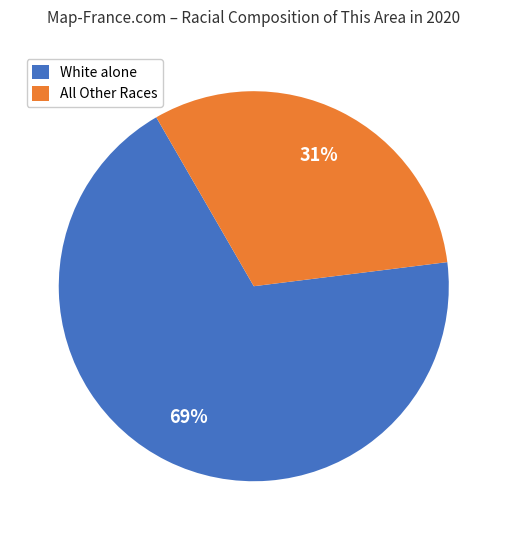

What percentage is the White alone slice, to the nearest percent?

69%